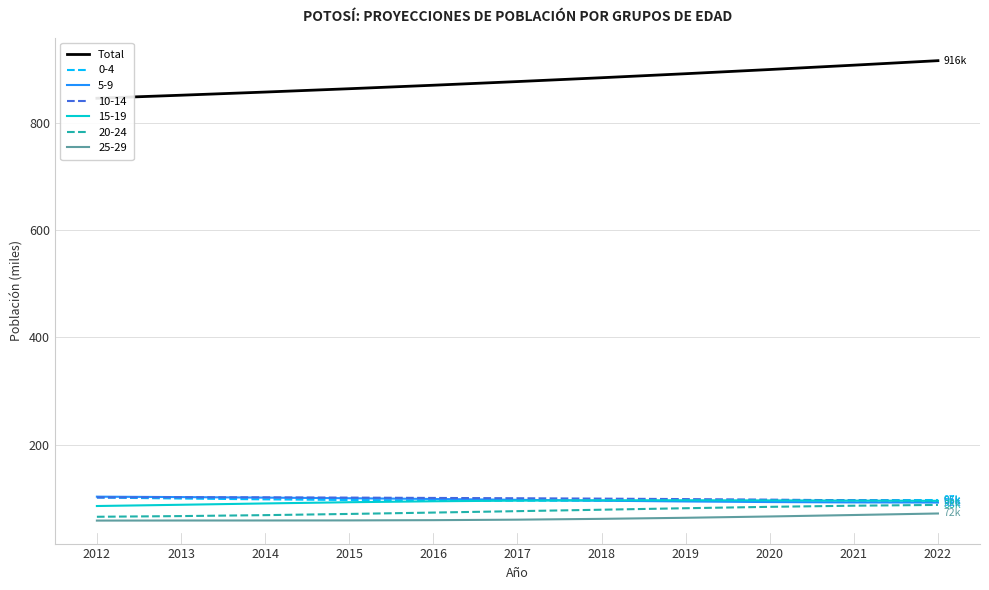

How many data points does each series have?

11